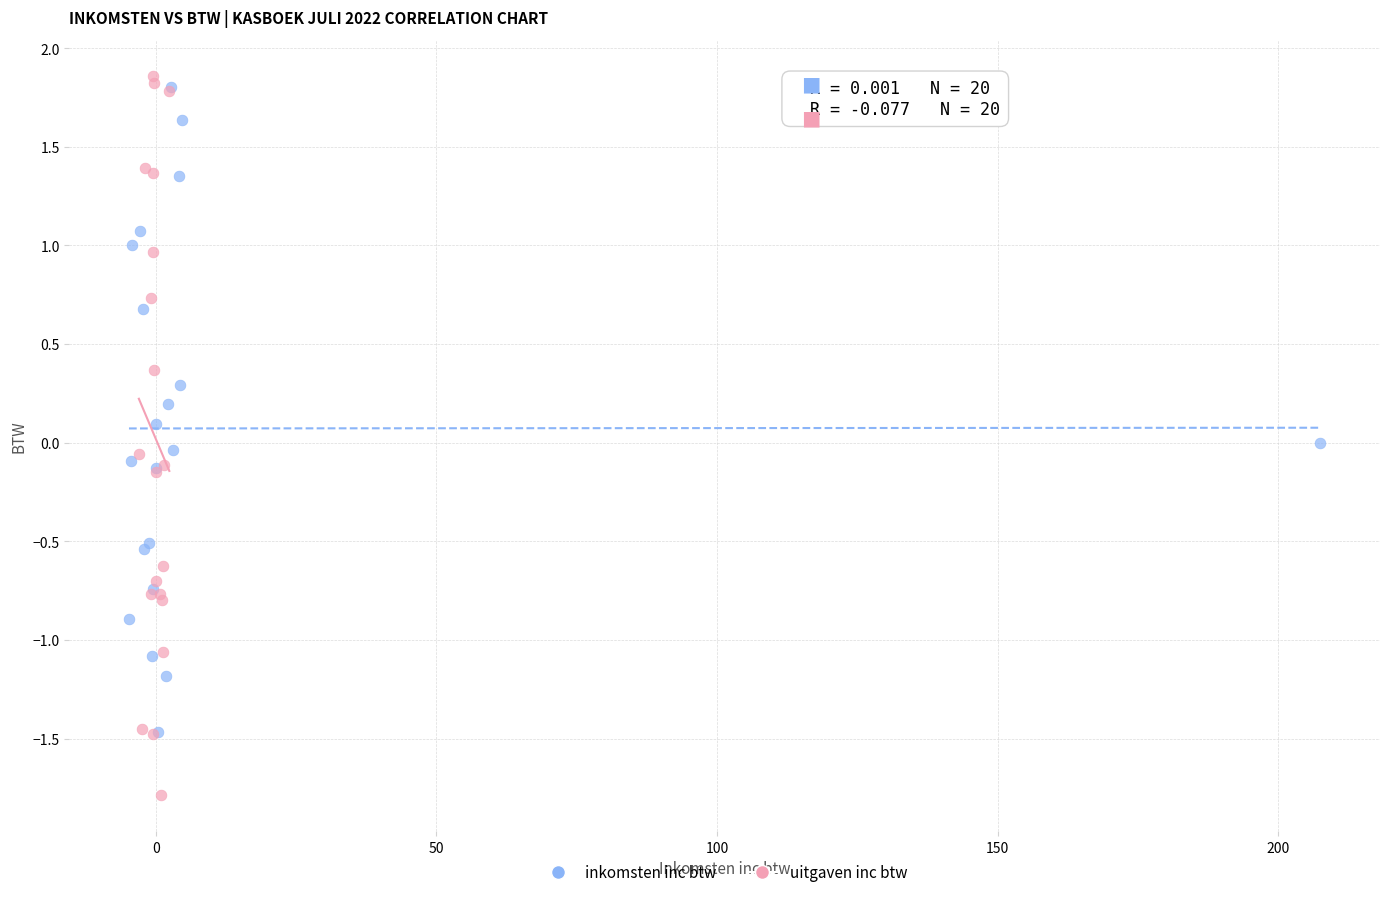

Which series has the largest Y range (max minus min)?

uitgaven inc btw